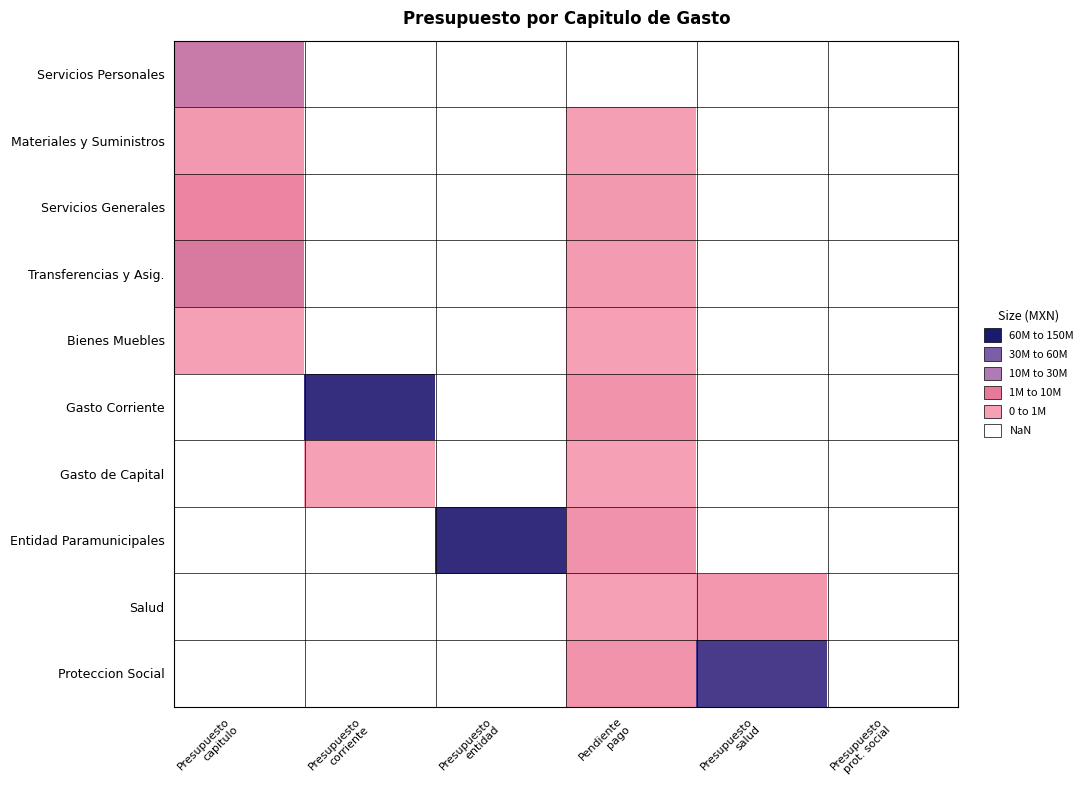

What is the minimum value shown in the chart?

419531.7